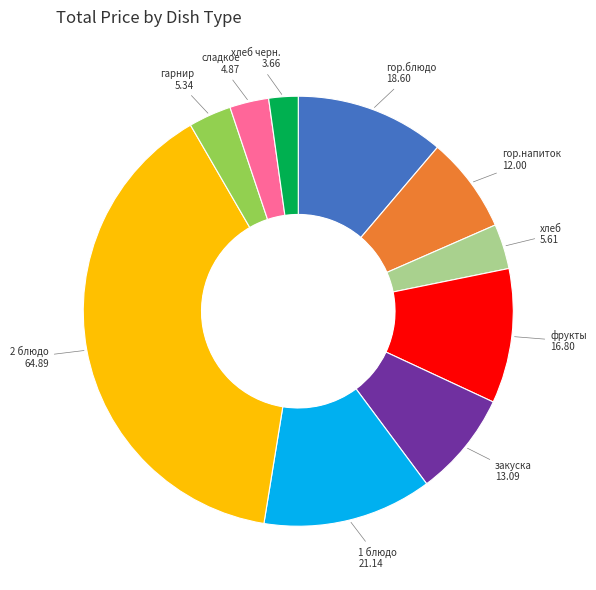

True or false: сладкое accounts for 11% of the total.

False